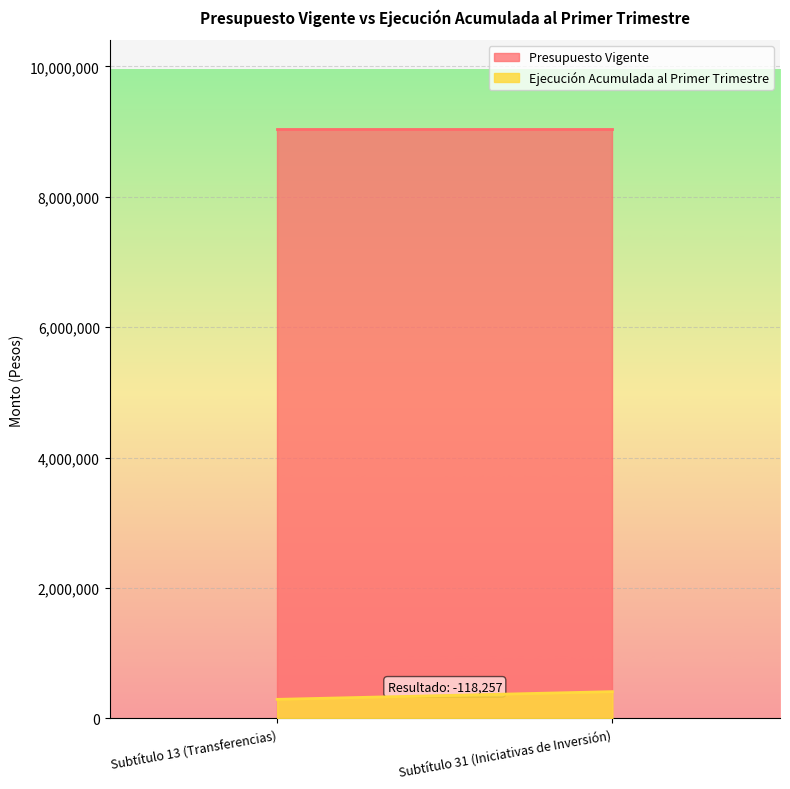

Which series has the largest total across all categories?

Presupuesto Vigente